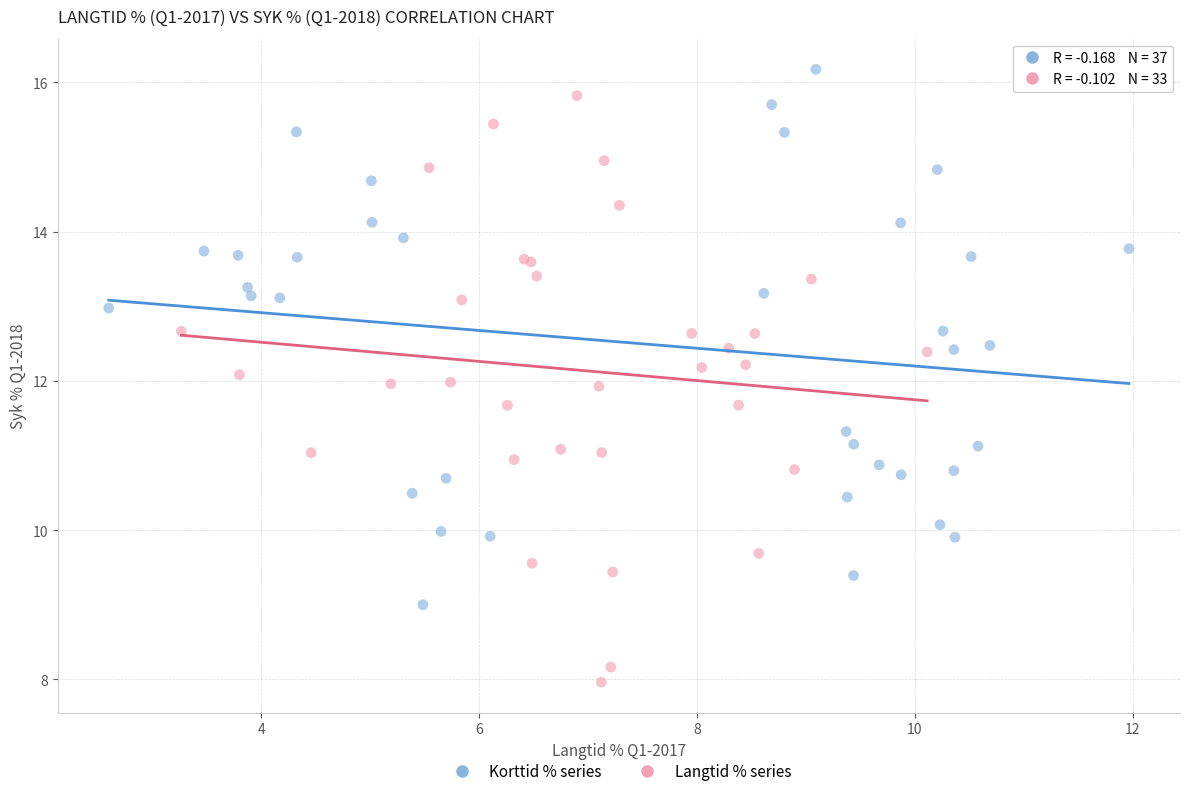

Which series contains the lowest Y value?

Langtid % series